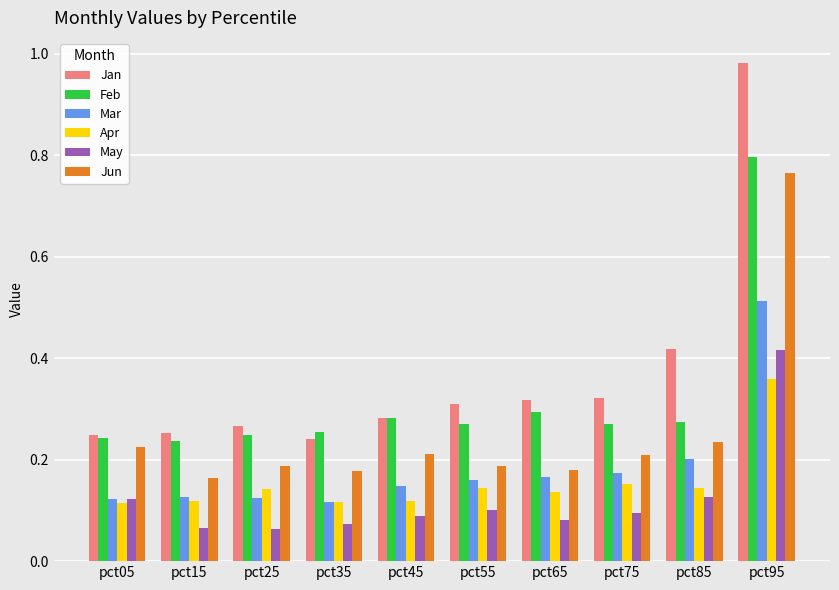

Are the bars horizontal?

No